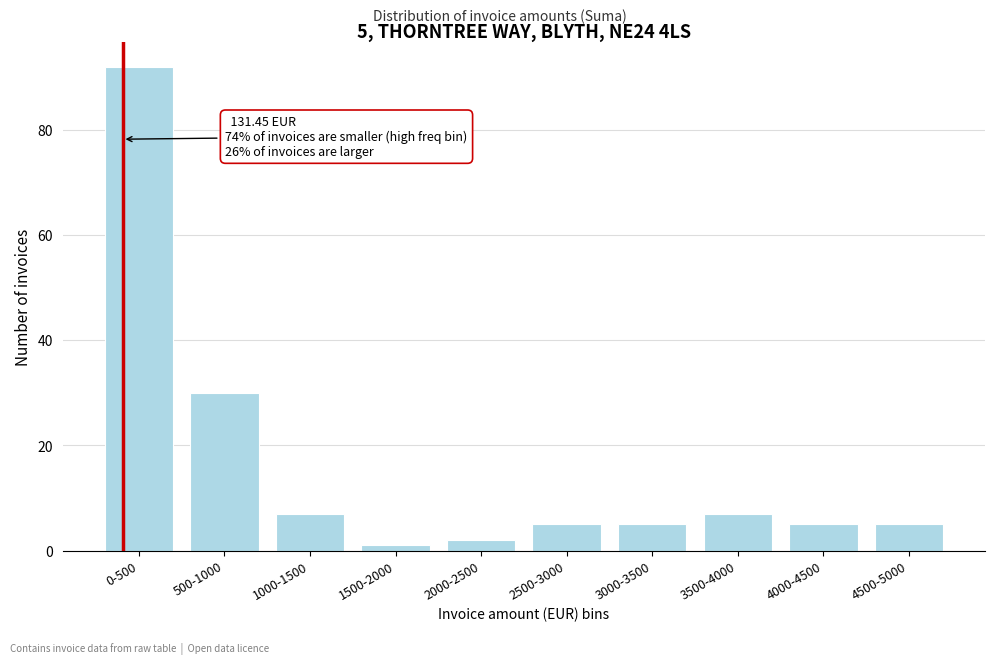

Reading left to right, transcribe all the data shown in this chart.

0-500=92	500-1000=30	1000-1500=7	1500-2000=1	2000-2500=2	2500-3000=5	3000-3500=5	3500-4000=7	4000-4500=5	4500-5000=5